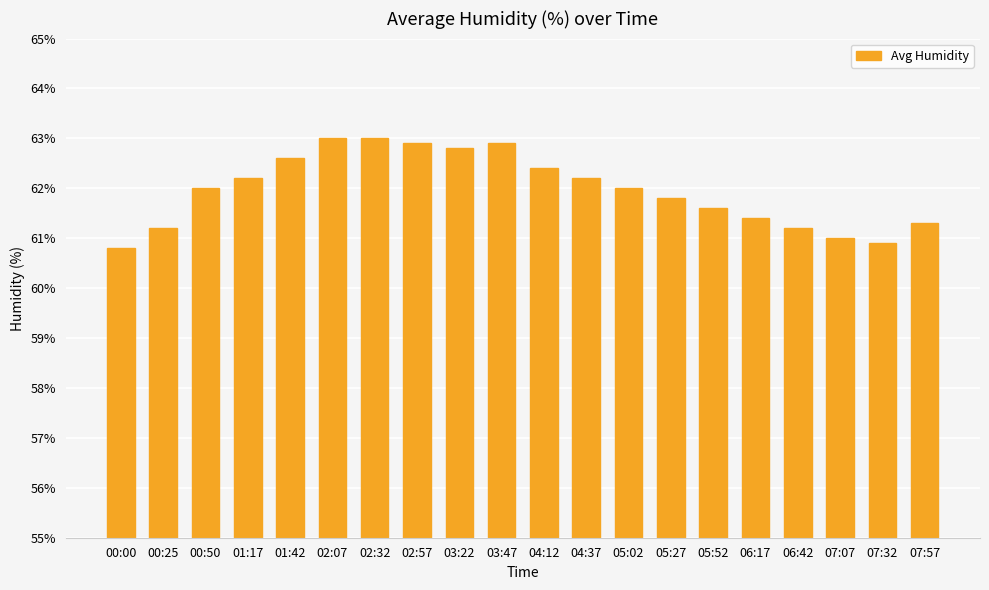

At which category does the chart reach its minimum across all series?

00:00